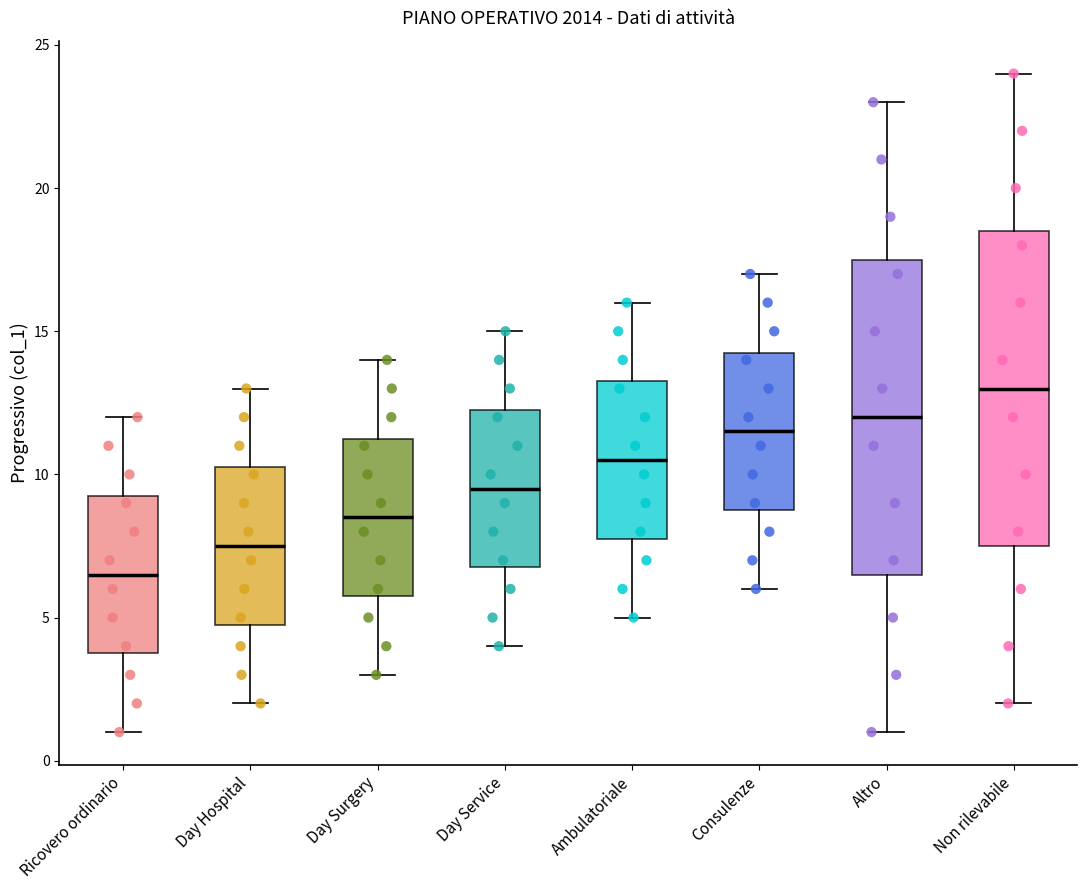

Which box's median line is the lowest?

Ricovero ordinario